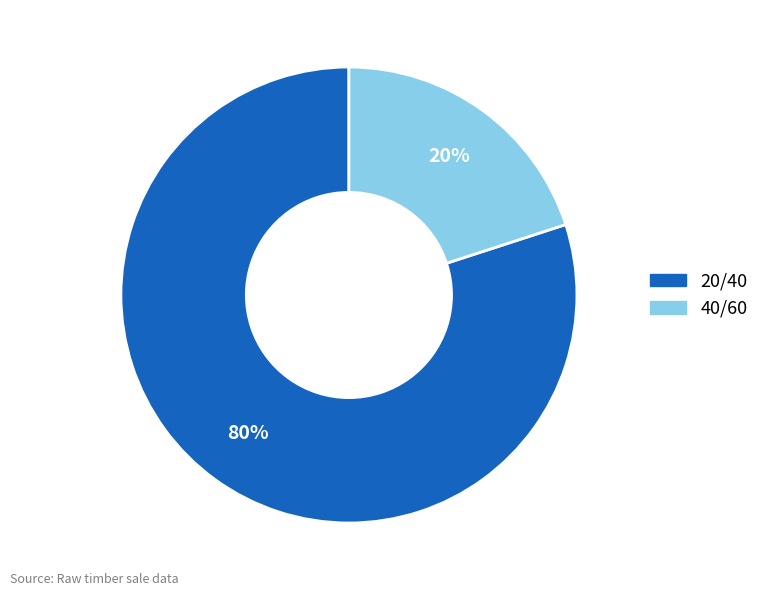

What percentage is the 20/40 slice, to the nearest percent?

80%